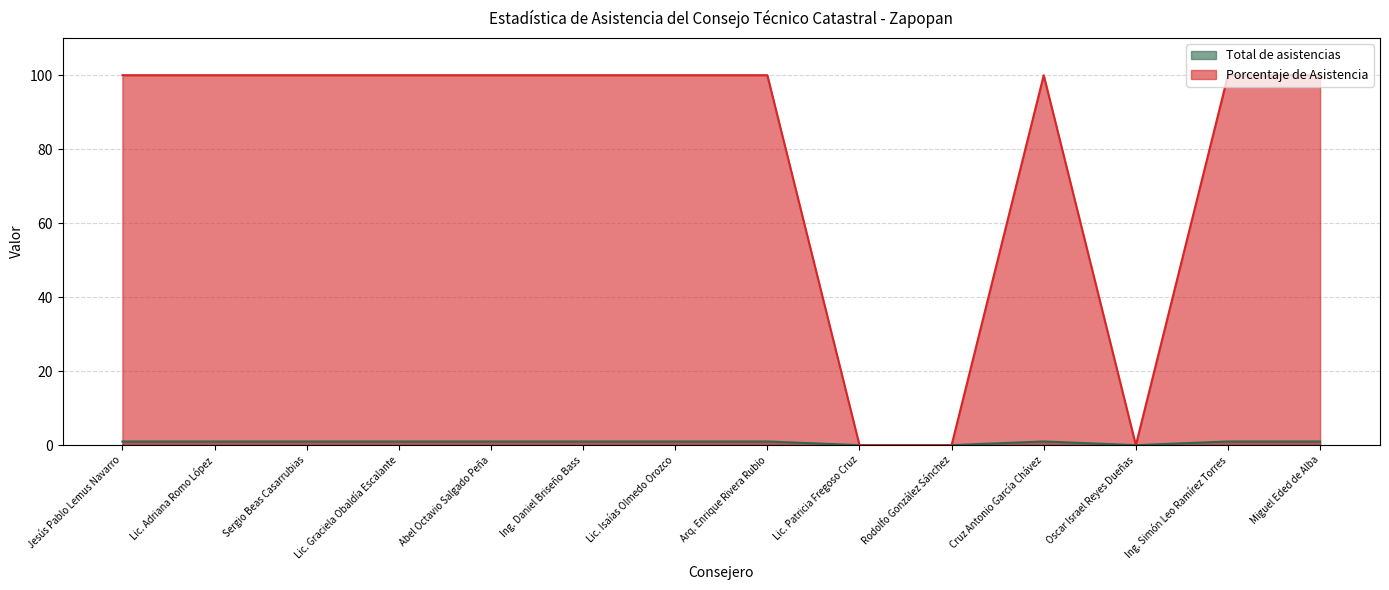

At which category is the sum across all series the highest?

Jesús Pablo Lemus Navarro